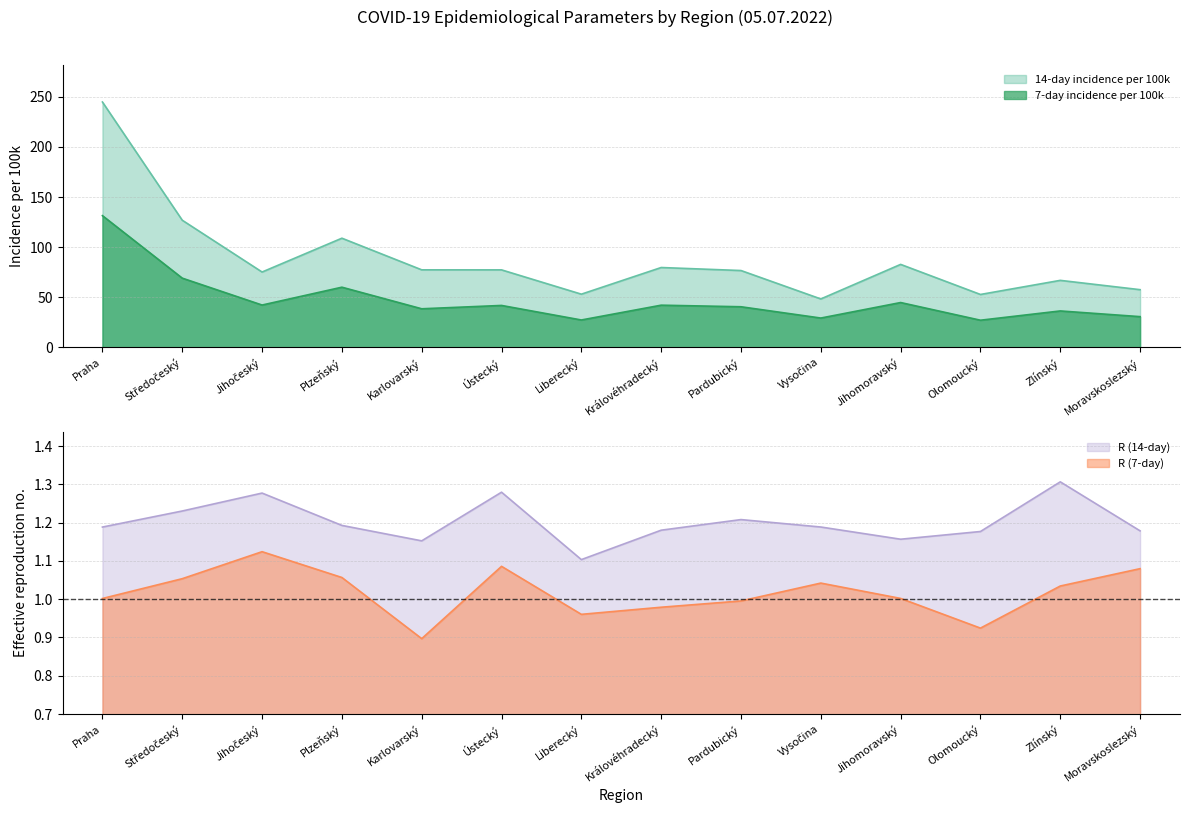

Which category has the highest value across all series?

Praha